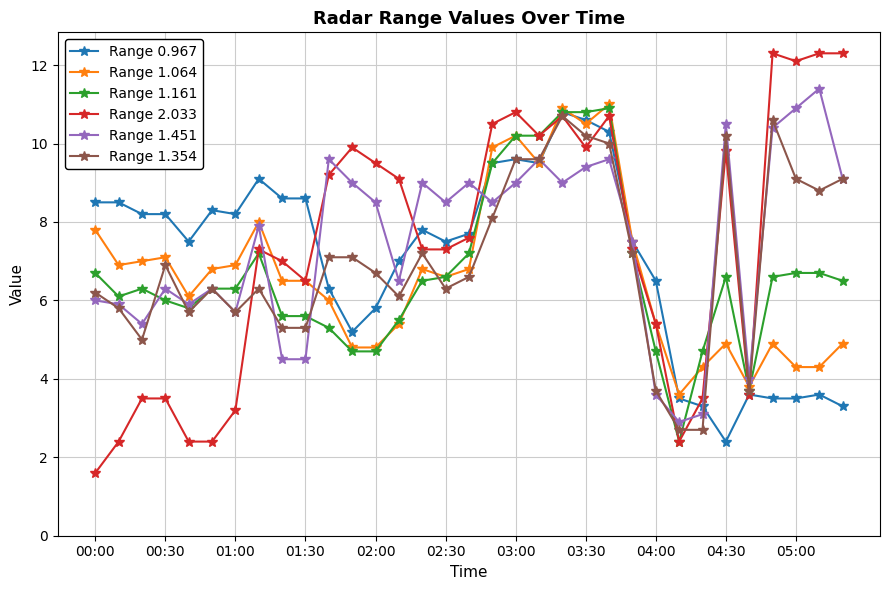

What is the value of the Range 1.354 point at the 18th from the left?

8.1